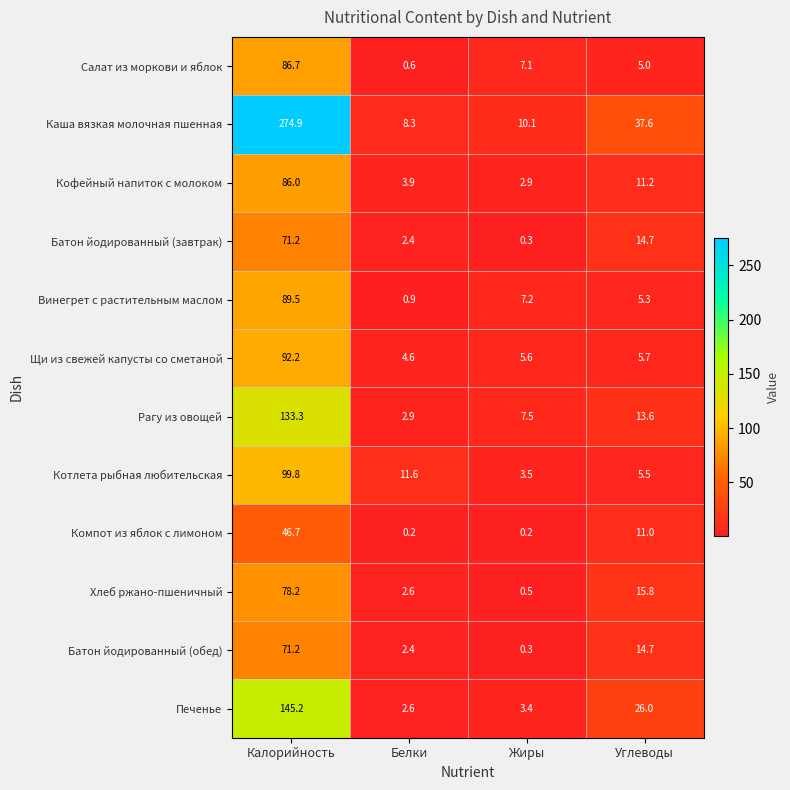

What is the sum of the Компот из яблок с лимоном values at Углеводы and Калорийность?

57.7